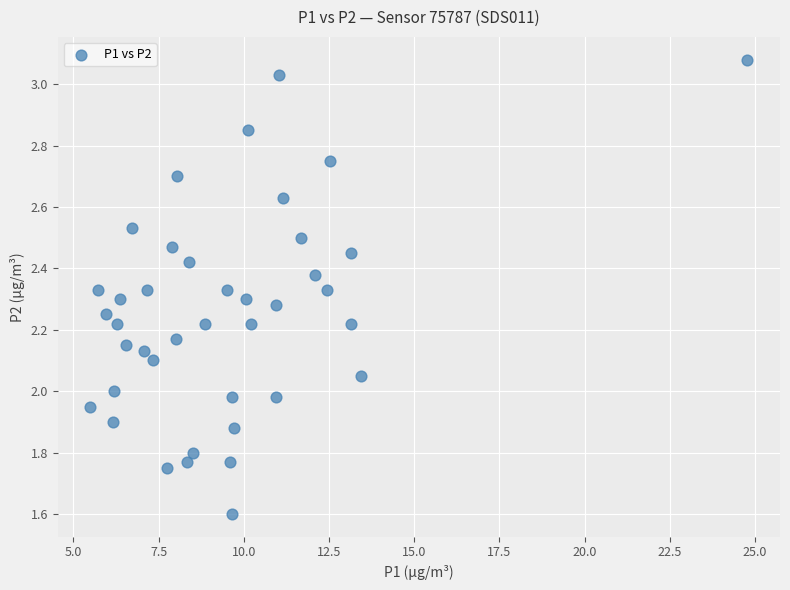

What is the range of Y values (max minus min)?

1.5